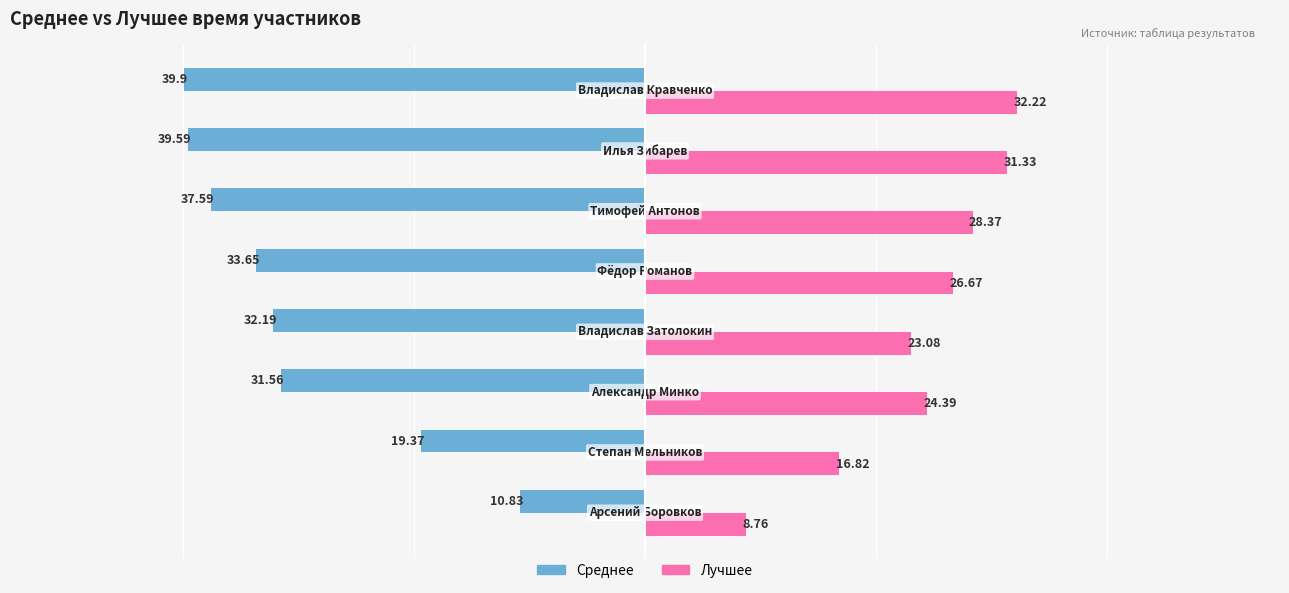

What is the difference between the second highest and second lowest values in the Лучшее series?

14.5